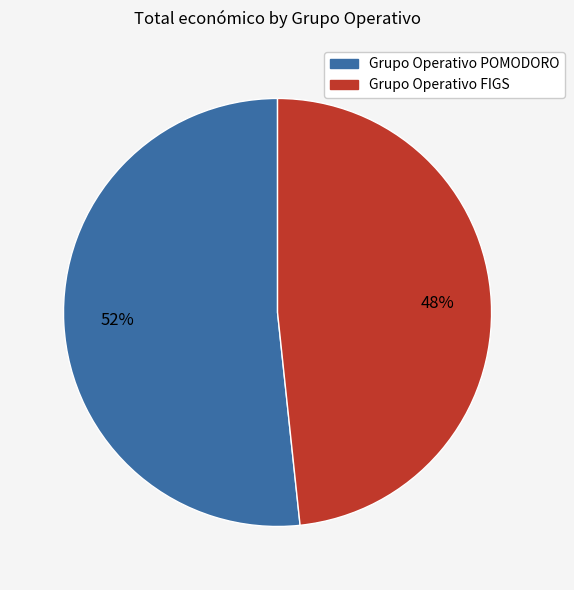

The Grupo Operativo FIGS slice represents 37% of the pie. True or false?

False